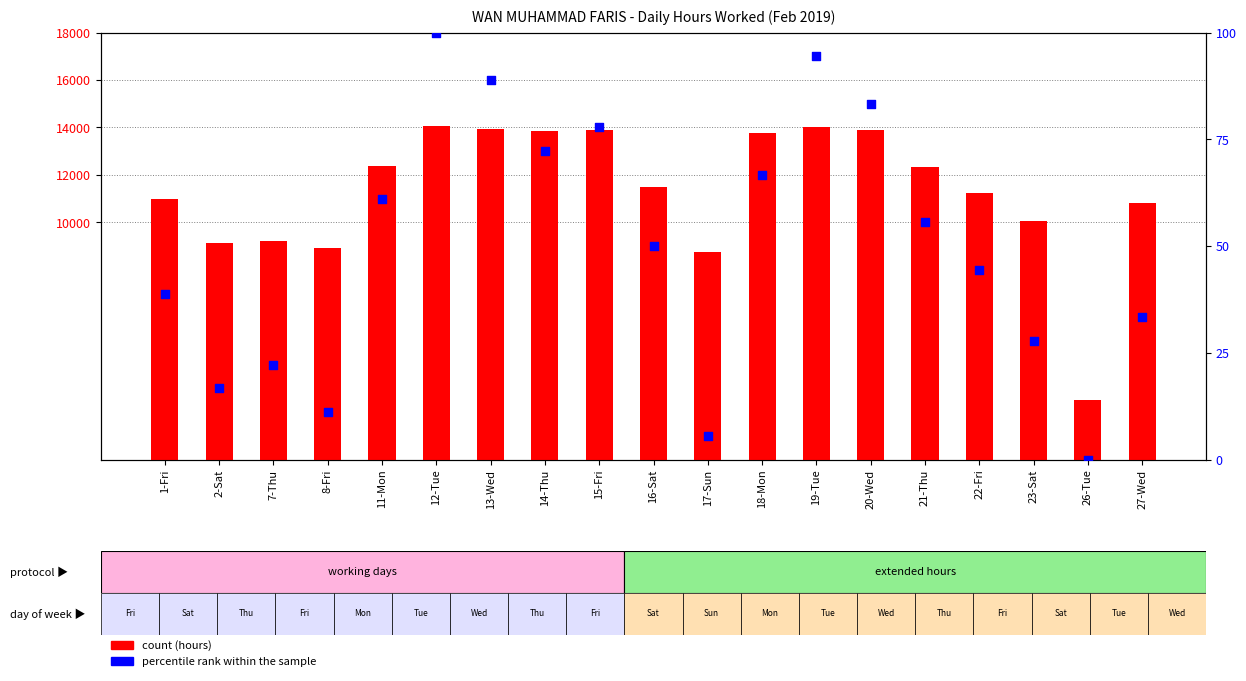

Which series contains the lowest Y value?

percentile rank within the sample